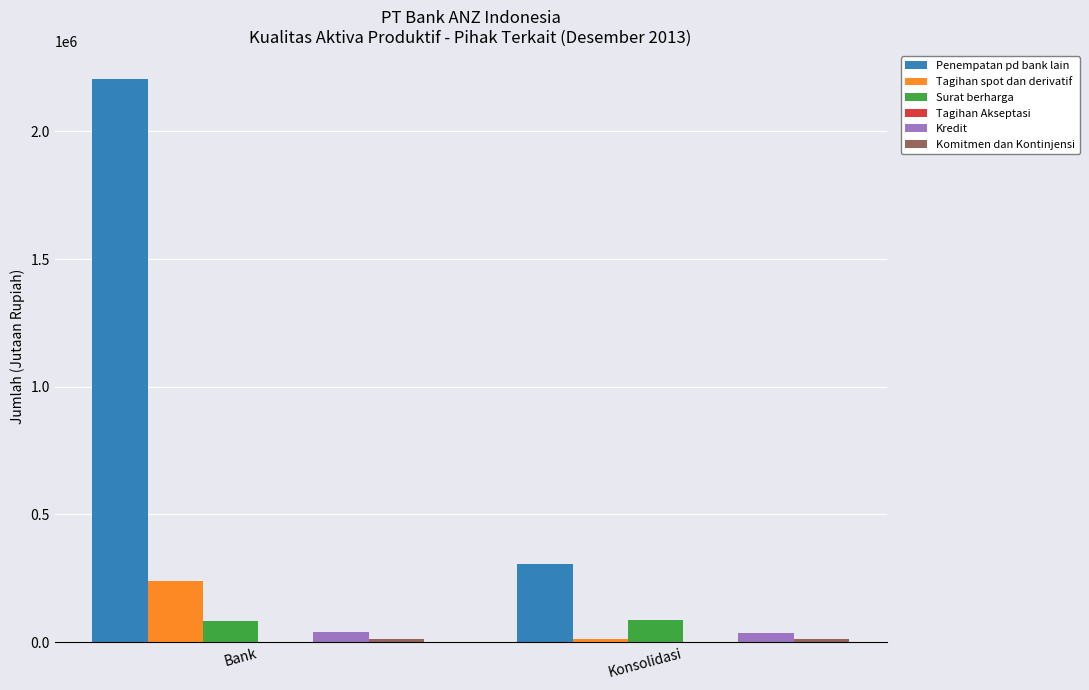

What is the label of the 2nd bar from the right?

Bank